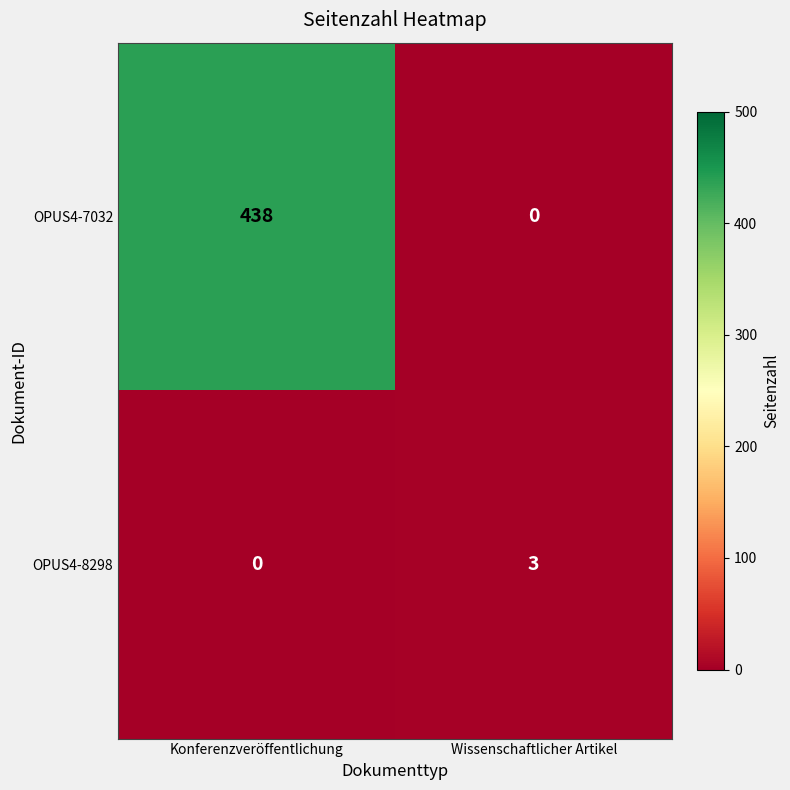

What is the approximate value of OPUS4-8298 at Wissenschaftlicher Artikel?

3